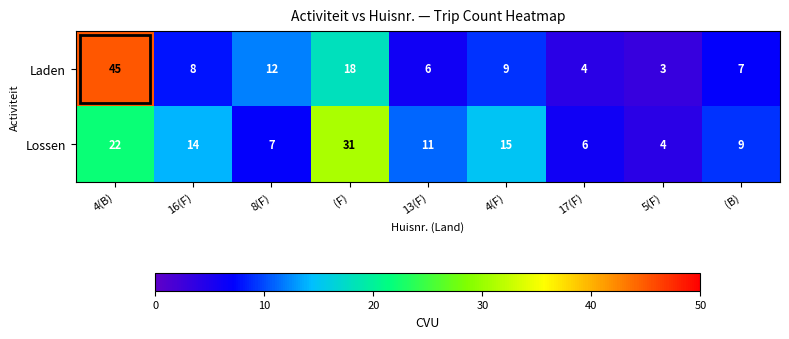

At which category does the chart reach its minimum across all series?

5(F)